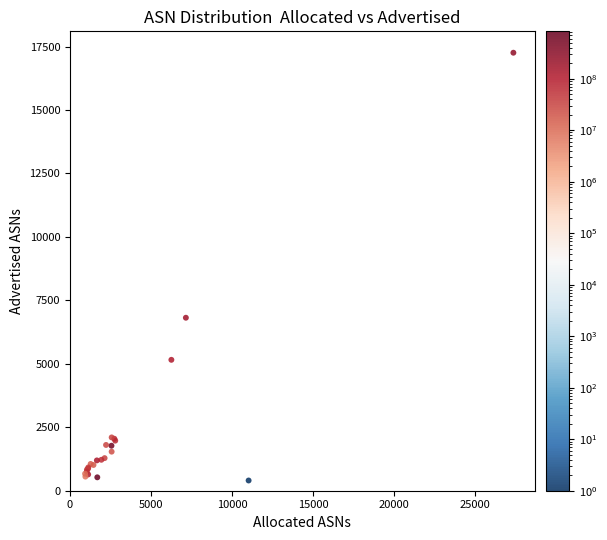

What Y value in the scatter plot is closest to 8829?

6815